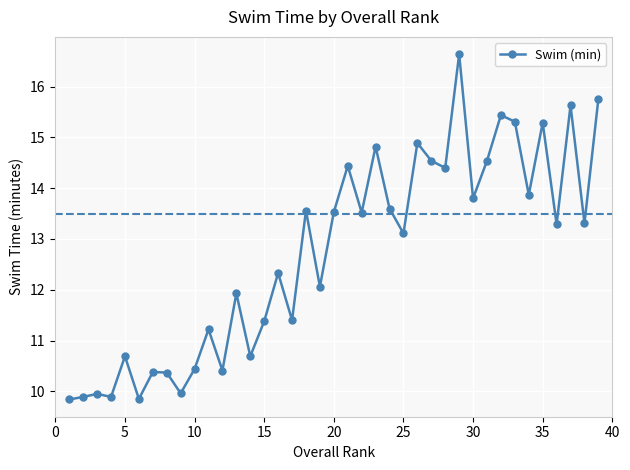

True or false: there are more than 2 points higher than both neighbors.

True